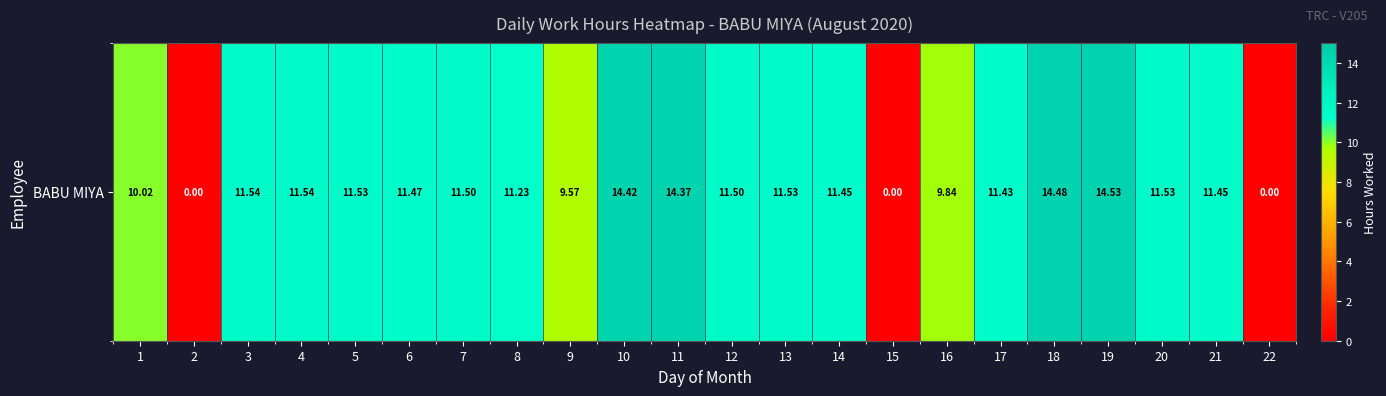

List the labels in order of value, largest first.

19, 18, 10, 11, 3, 4, 5, 13, 20, 7, 12, 6, 14, 21, 17, 8, 1, 16, 9, 2, 15, 22